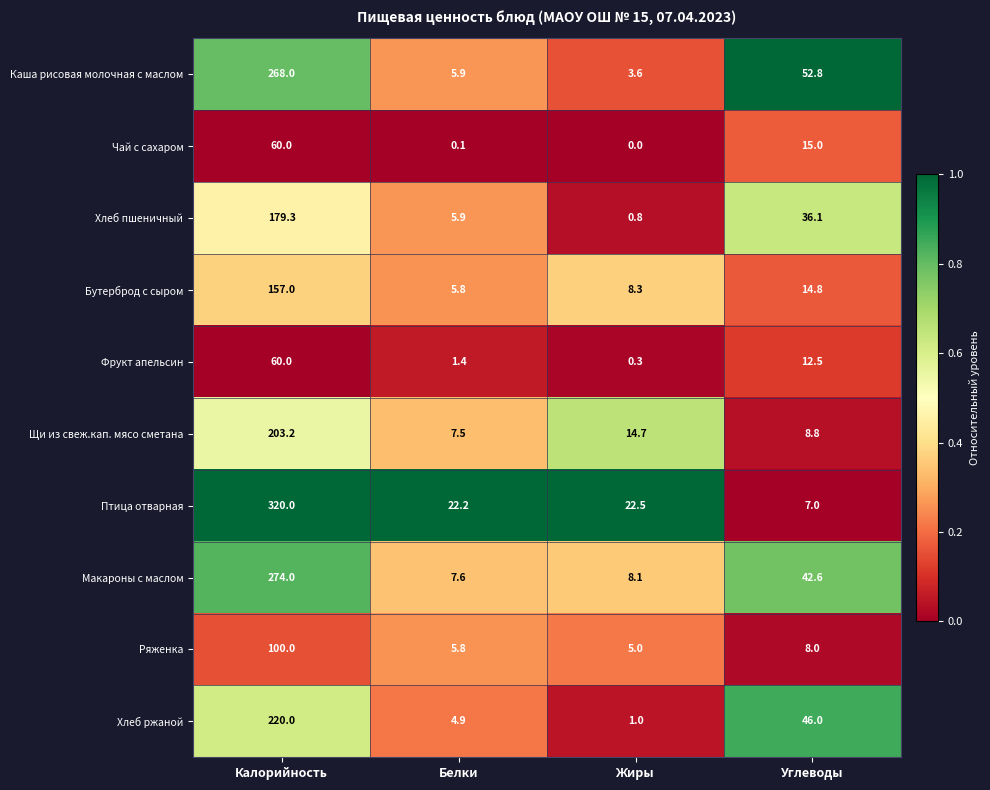

What is the total value across all series at Углеводы?

243.6